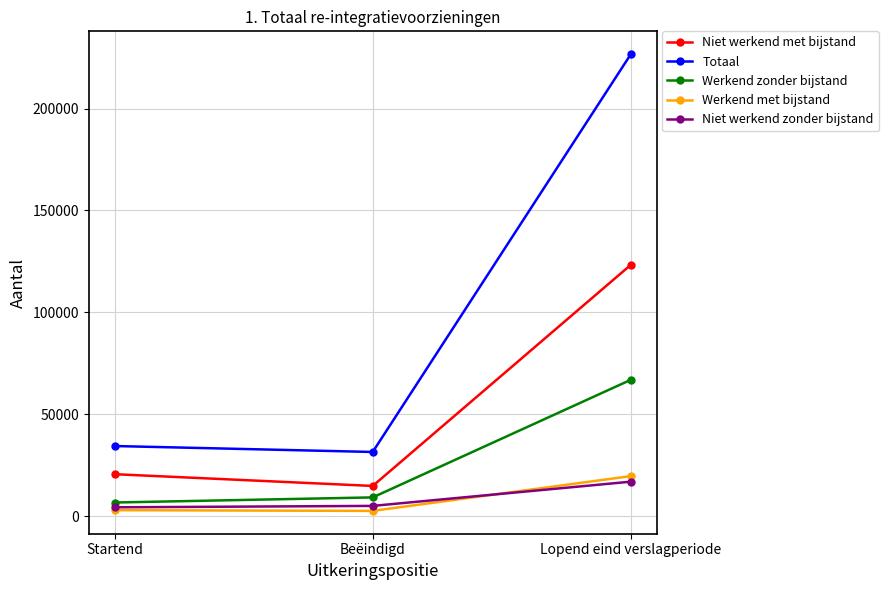

Which series has the largest total across all categories?

Totaal